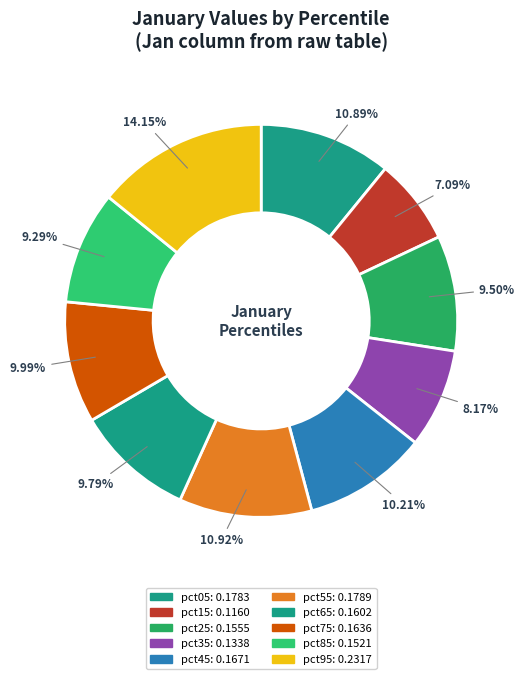

To the nearest percent, what percentage of the pie is pct95?

14%